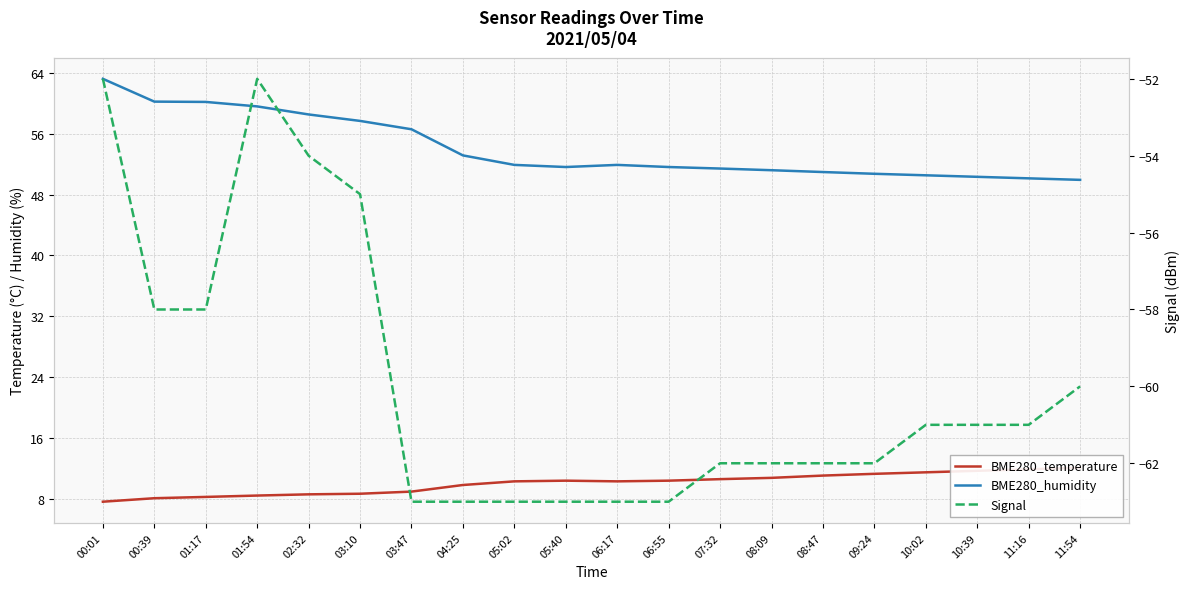

Reading right to left, extract all data points from this chart.

BME280_temperature: 11:54=12.1	11:16=11.8	10:39=11.7	10:02=11.4	09:24=11.2	08:47=11.0	08:09=10.7	07:32=10.6	06:55=10.3	06:17=10.3	05:40=10.3	05:02=10.3	04:25=9.8	03:47=8.9	03:10=8.6	02:32=8.6	01:54=8.4	01:17=8.2	00:39=8.0	00:01=7.6
BME280_humidity: 11:54=50.0	11:16=50.1	10:39=50.4	10:02=50.5	09:24=50.8	08:47=51.0	08:09=51.2	07:32=51.4	06:55=51.6	06:17=51.9	05:40=51.6	05:02=51.9	04:25=53.2	03:47=56.6	03:10=57.7	02:32=58.6	01:54=59.6	01:17=60.2	00:39=60.2	00:01=63.2
Signal: 11:54=-60.0	11:16=-61.0	10:39=-61.0	10:02=-61.0	09:24=-62.0	08:47=-62.0	08:09=-62.0	07:32=-62.0	06:55=-63.0	06:17=-63.0	05:40=-63.0	05:02=-63.0	04:25=-63.0	03:47=-63.0	03:10=-55.0	02:32=-54.0	01:54=-52.0	01:17=-58.0	00:39=-58.0	00:01=-52.0